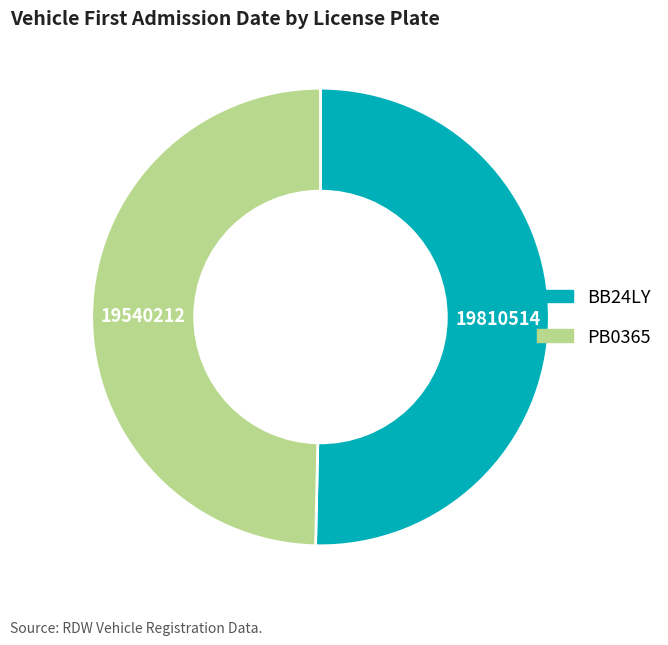

Approximately how many times larger is the value at PB0365 compared to BB24LY?

1.0